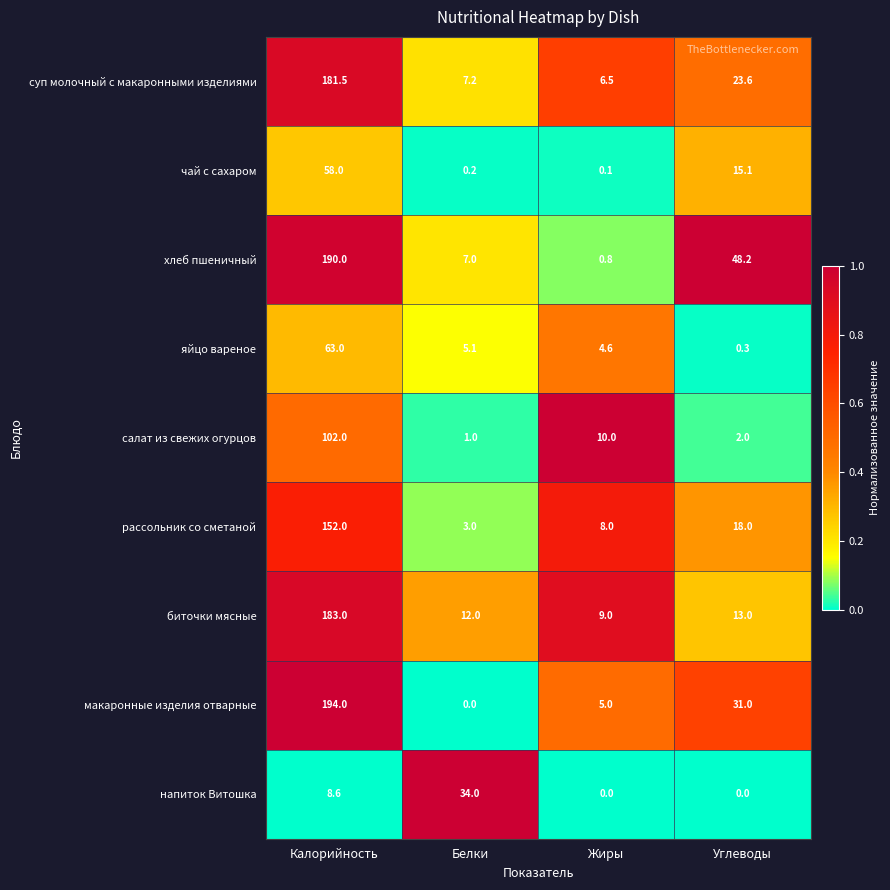

Which category has the highest value in the салат из свежих огурцов series?

Калорийность